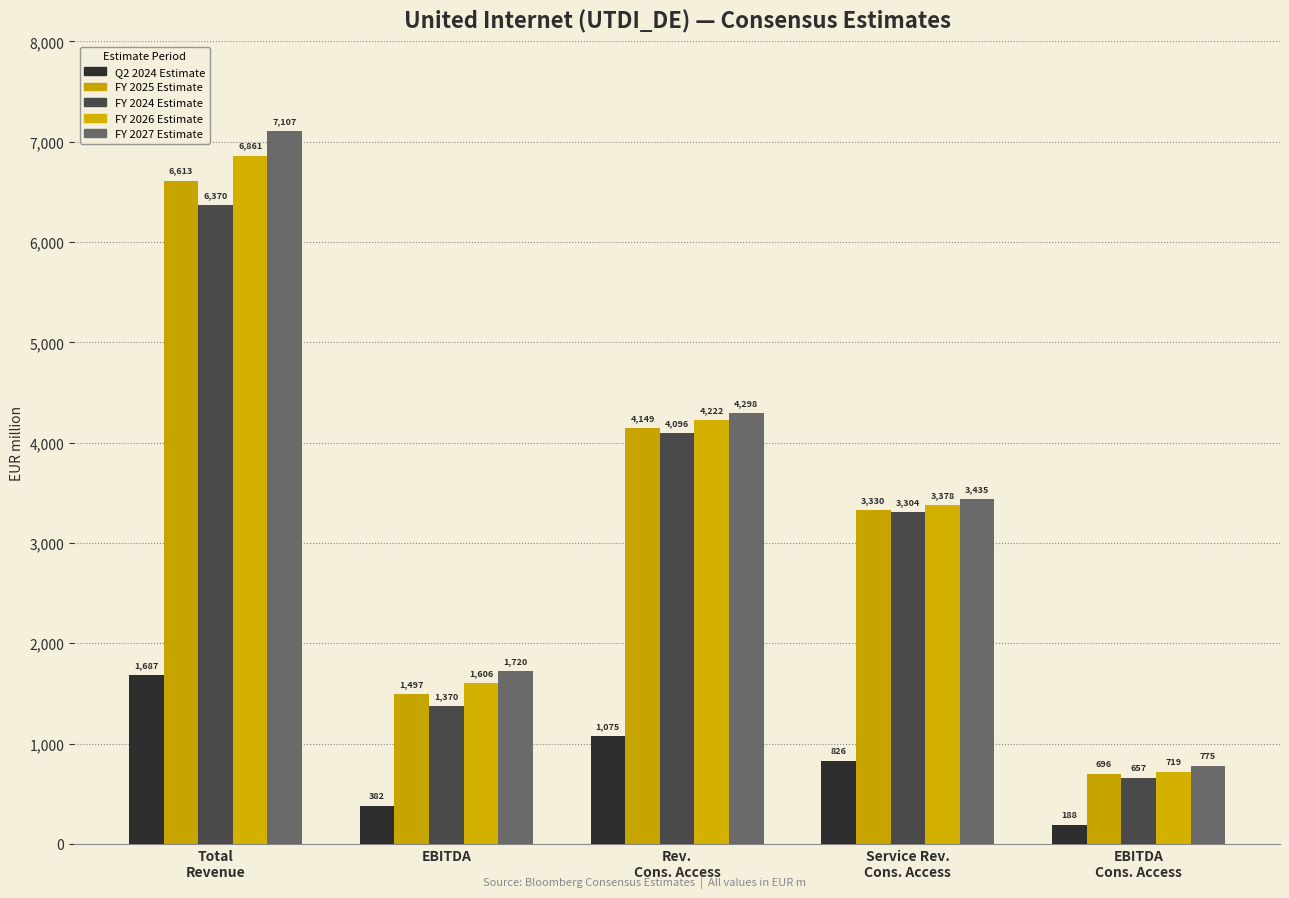

The FY 2025 Estimate series shows 2307.3 at Rev.
Cons. Access. True or false?

False